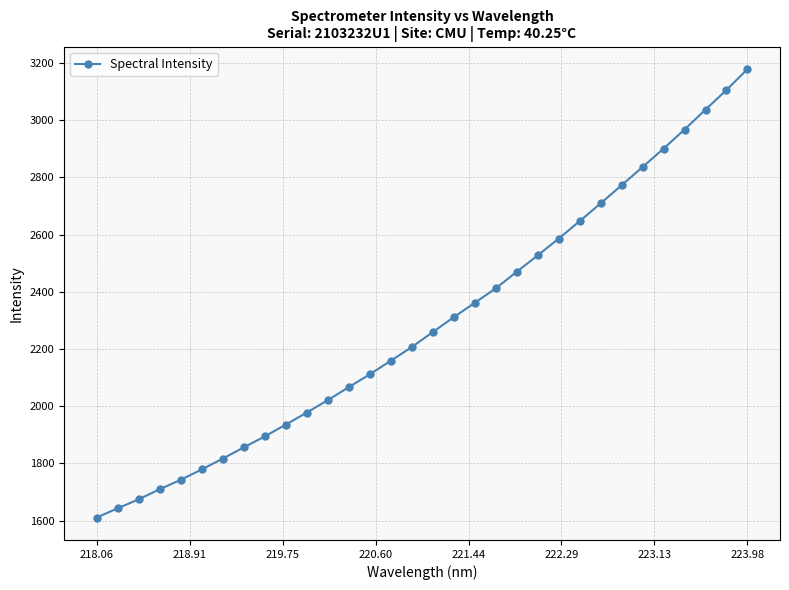

What is the smallest value displayed?

1610.7